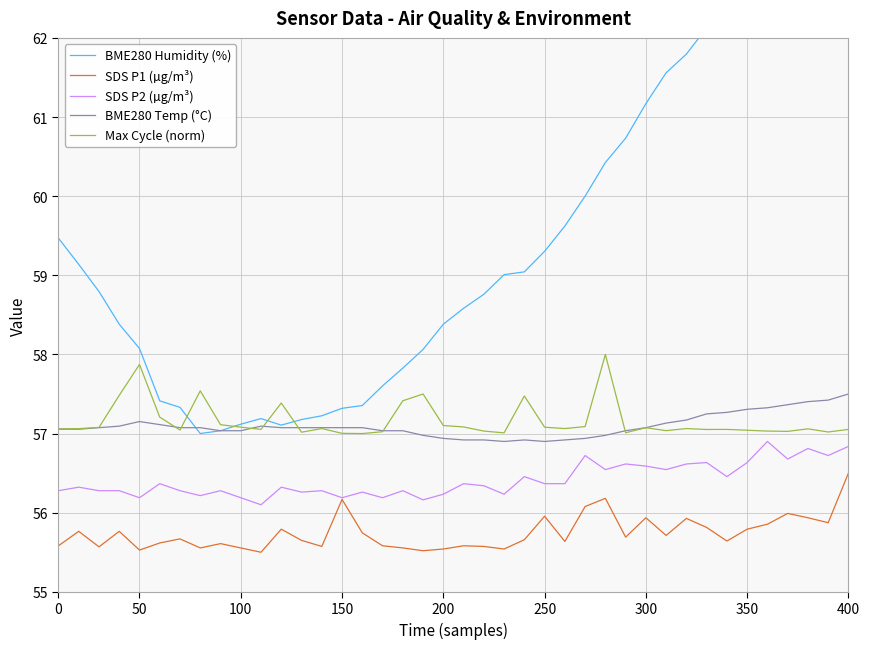

Reading left to right, transcribe all the data shown in this chart.

BME280 Humidity (%): 59.5	59.1	58.8	58.4	58.1	57.4	57.3	57.0	57.0	57.1	57.2	57.1	57.2	57.2	57.3	57.4	57.6	57.8	58.1	58.4	58.6	58.8	59.0	59.0	59.3	59.6	60.0	60.4	60.7	61.2	61.6	61.8	62.1	62.3	62.4	62.6	62.7	62.7	62.9	63.0
SDS P1 (µg/m³): 55.6	55.8	55.6	55.8	55.5	55.6	55.7	55.6	55.6	55.6	55.5	55.8	55.6	55.6	56.2	55.7	55.6	55.6	55.5	55.5	55.6	55.6	55.5	55.7	56.0	55.6	56.1	56.2	55.7	55.9	55.7	55.9	55.8	55.6	55.8	55.9	56.0	55.9	55.9	56.5
SDS P2 (µg/m³): 56.3	56.3	56.3	56.3	56.2	56.4	56.3	56.2	56.3	56.2	56.1	56.3	56.3	56.3	56.2	56.3	56.2	56.3	56.2	56.2	56.4	56.3	56.2	56.5	56.4	56.4	56.7	56.5	56.6	56.6	56.5	56.6	56.6	56.5	56.6	56.9	56.7	56.8	56.7	56.8
BME280 Temp (°C): 57.1	57.1	57.1	57.1	57.2	57.1	57.1	57.1	57.0	57.0	57.1	57.1	57.1	57.1	57.1	57.1	57.0	57.0	57.0	56.9	56.9	56.9	56.9	56.9	56.9	56.9	56.9	57.0	57.0	57.1	57.1	57.2	57.2	57.3	57.3	57.3	57.4	57.4	57.4	57.5
Max Cycle (norm): 57.1	57.1	57.1	57.5	57.9	57.2	57.0	57.5	57.1	57.1	57.1	57.4	57.0	57.1	57.0	57.0	57.0	57.4	57.5	57.1	57.1	57.0	57.0	57.5	57.1	57.1	57.1	58.0	57.0	57.1	57.0	57.1	57.1	57.1	57.0	57.0	57.0	57.1	57.0	57.1